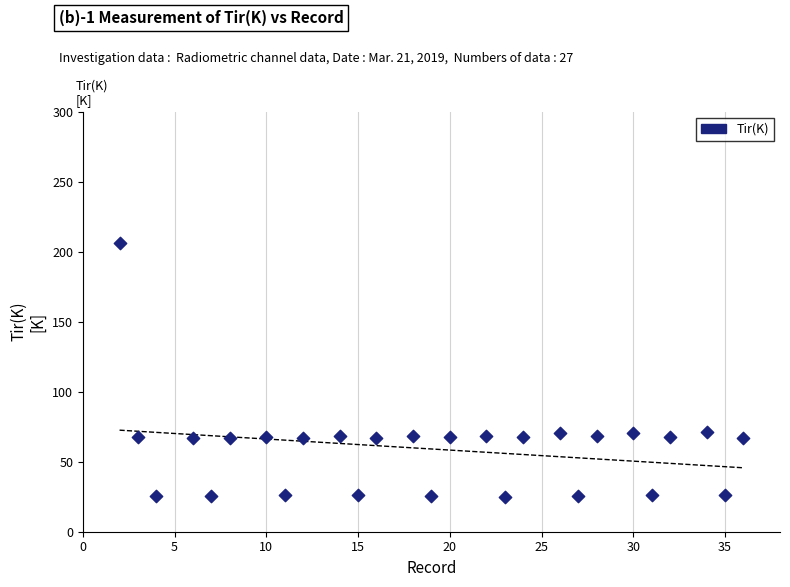

What is the range of X values (max minus min)?

34.0